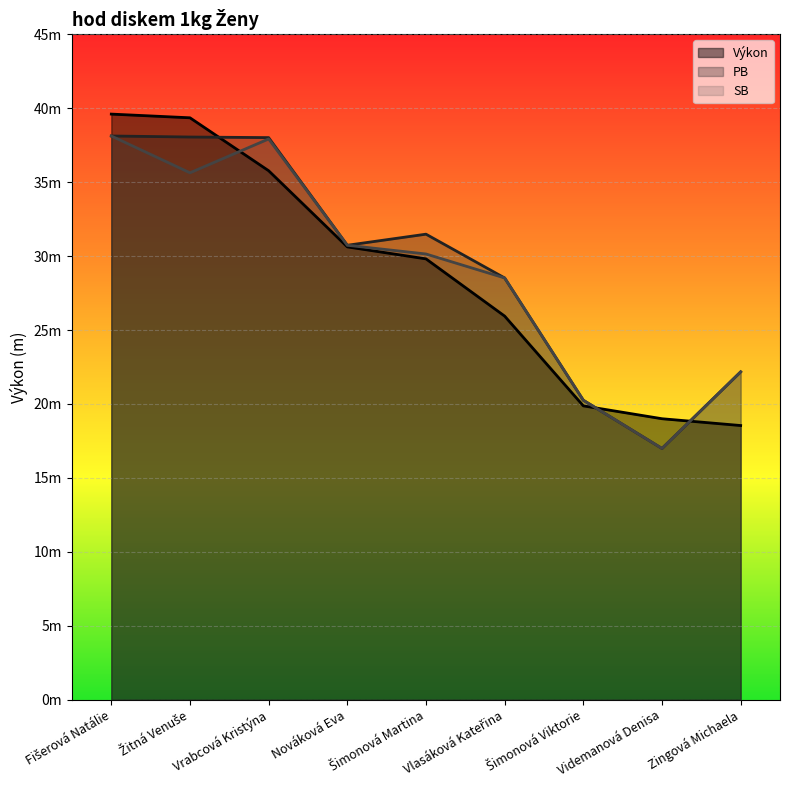

What is the maximum value shown in the chart?

39.6